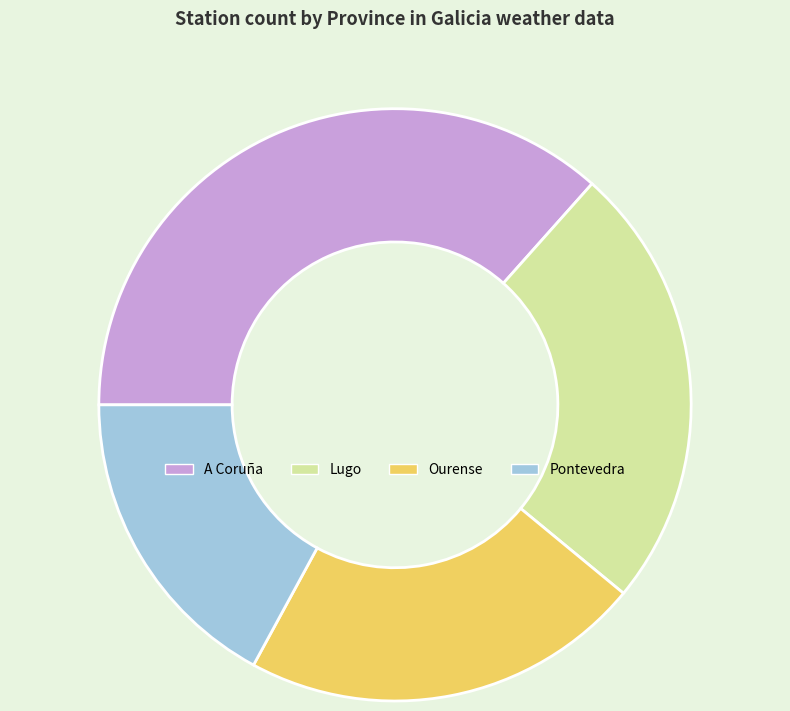

Is Lugo the majority of the pie?

No